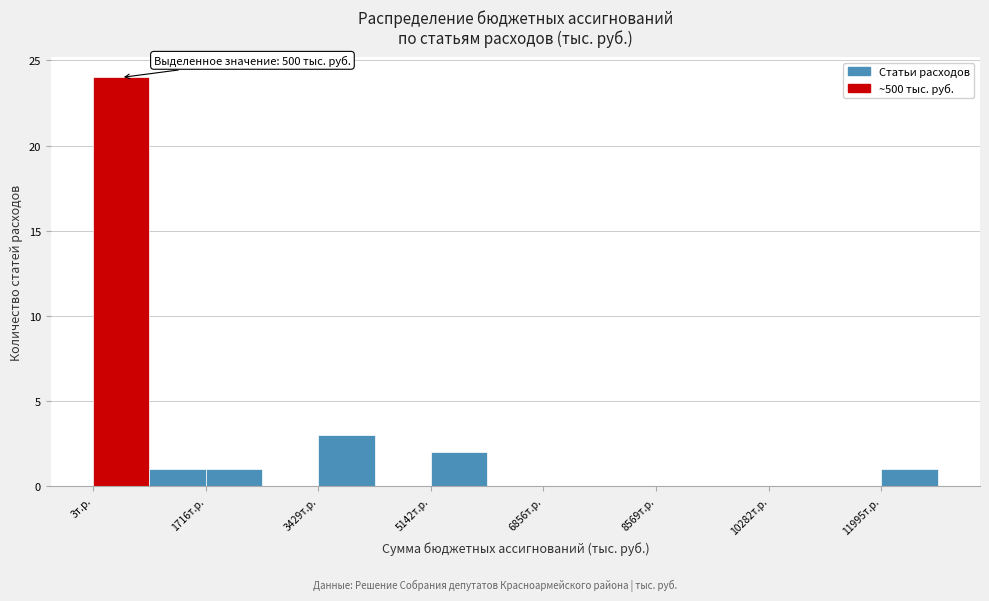

Which range on the x-axis has the tallest bar?

0 to 800